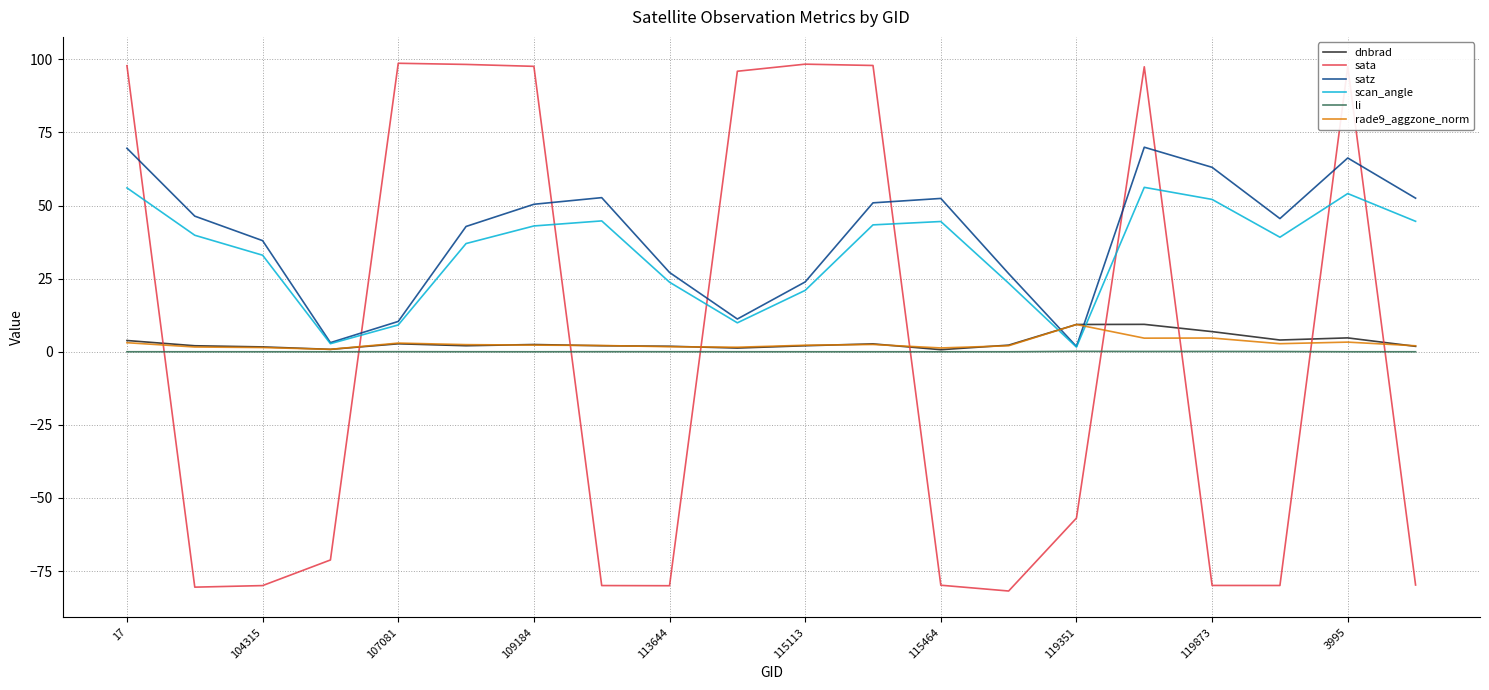

Which series has the largest range (max minus min)?

sata